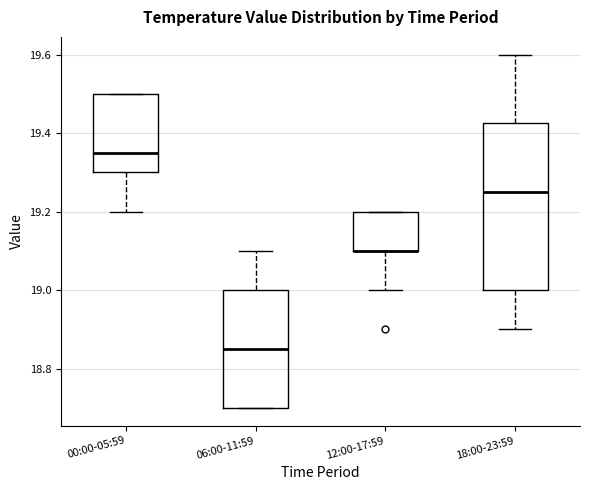

Comparing the boxes themselves (not the whiskers), which one is the tallest?

18:00-23:59